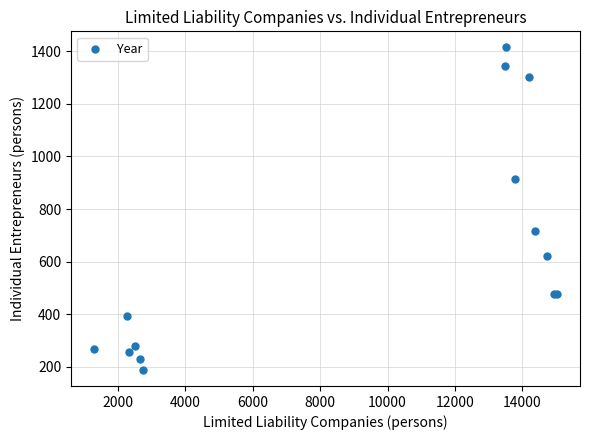

What Y value in the scatter plot is closest to 801?

718.0